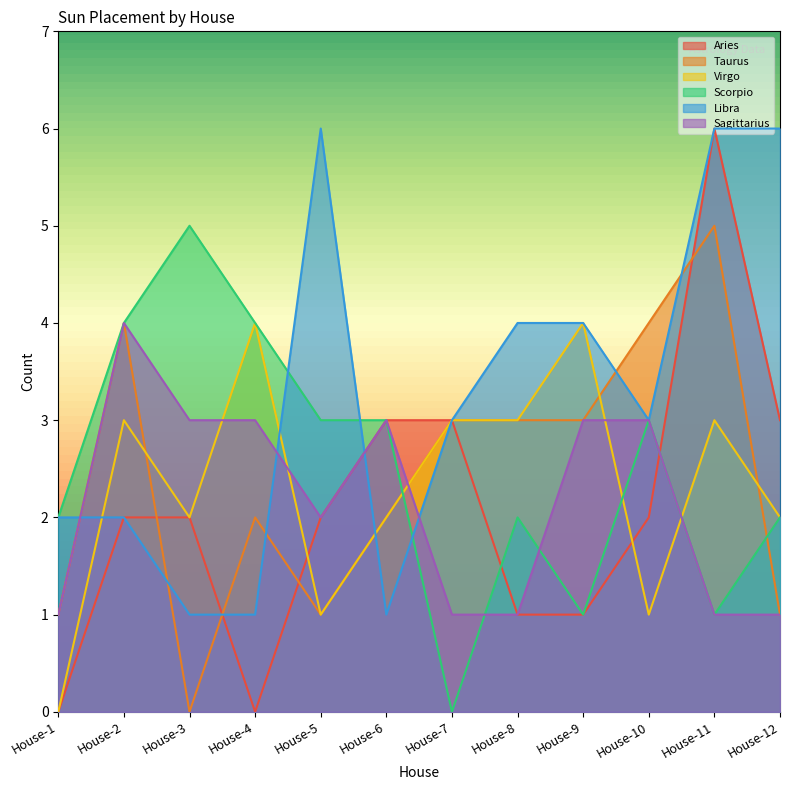

What is the highest value of the Scorpio series?

5